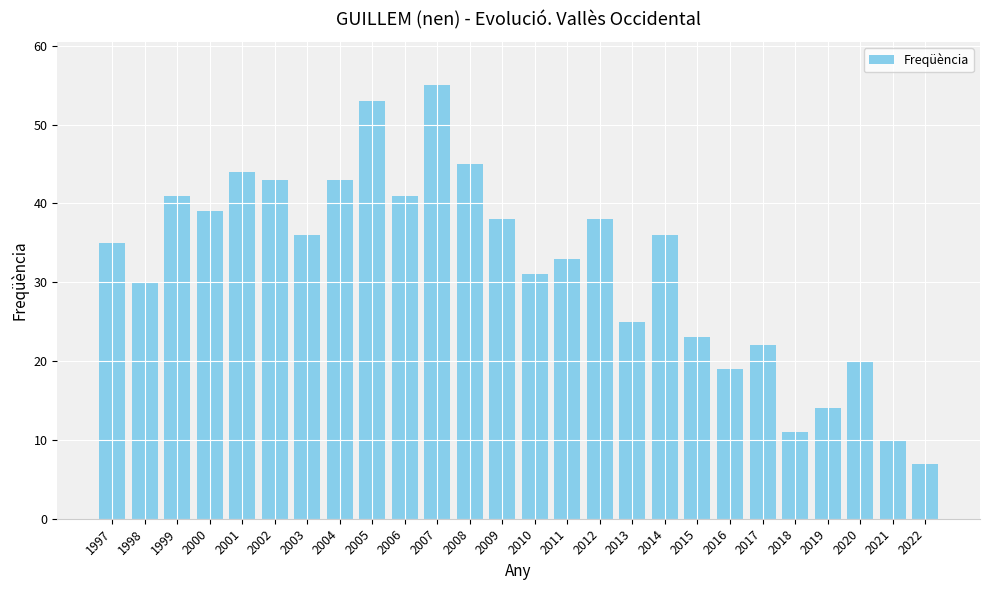

Are the bars horizontal?

No